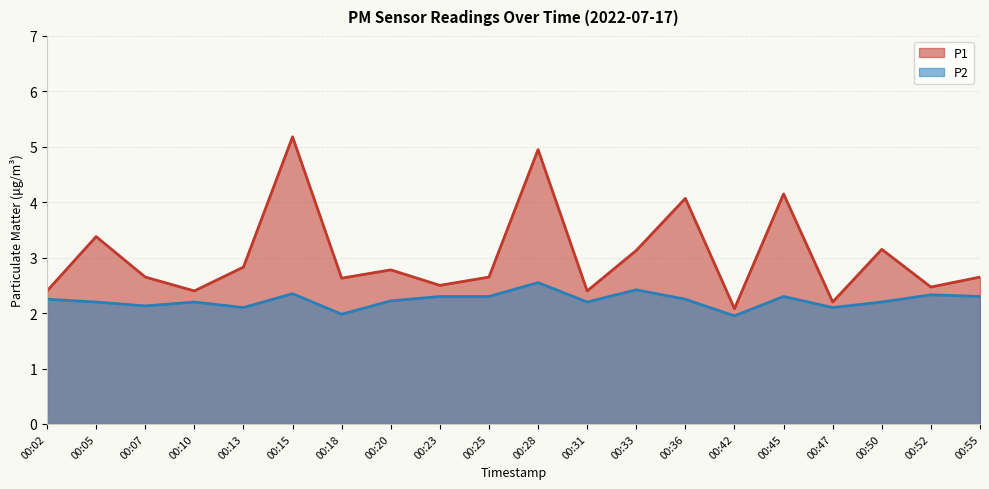

At 00:07, list the series in order from smallest to largest.

P2, P1